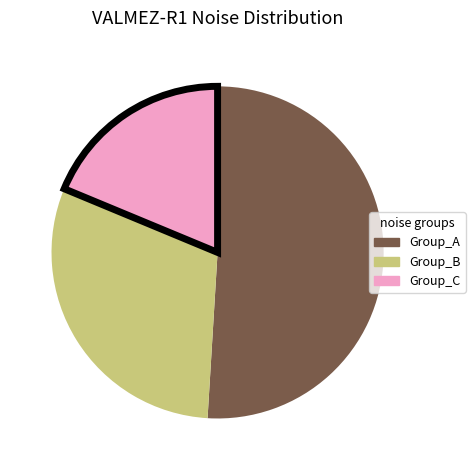

Does any single category account for the majority?

Yes